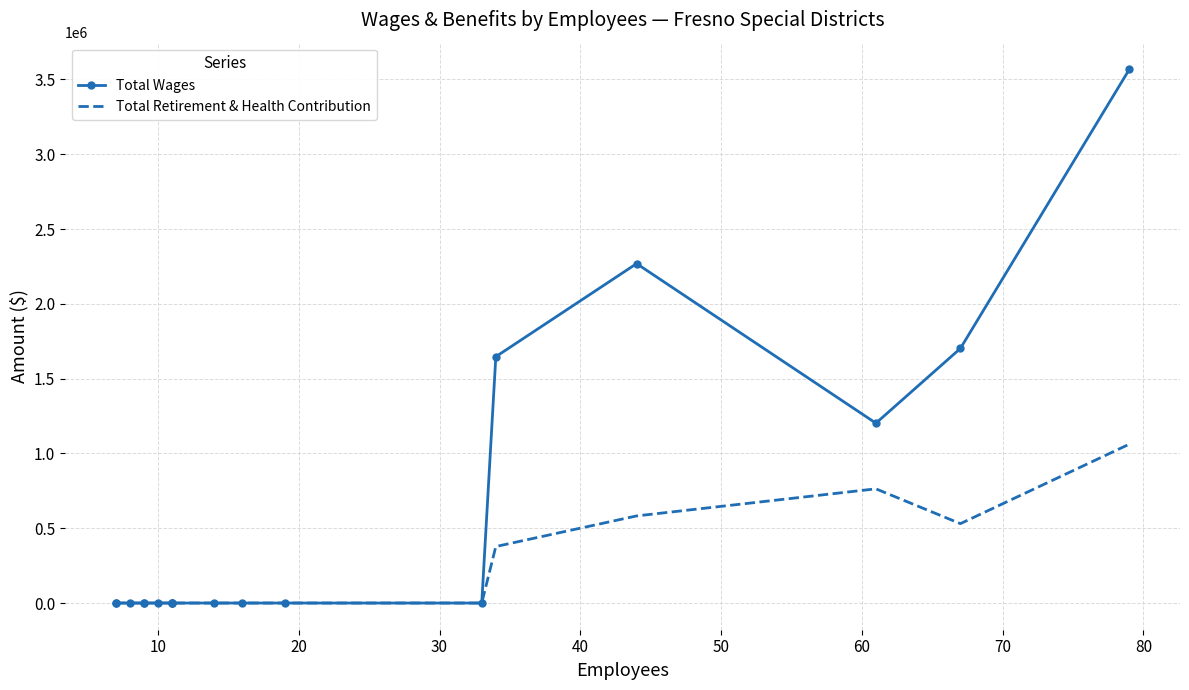

How many positive values does the Total Retirement & Health Contribution series have?

5